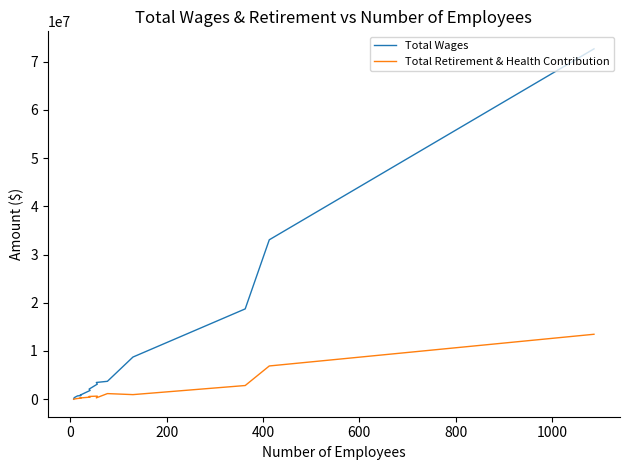

What is the difference between the maximum and second lowest values in the Total Wages series?

72350513